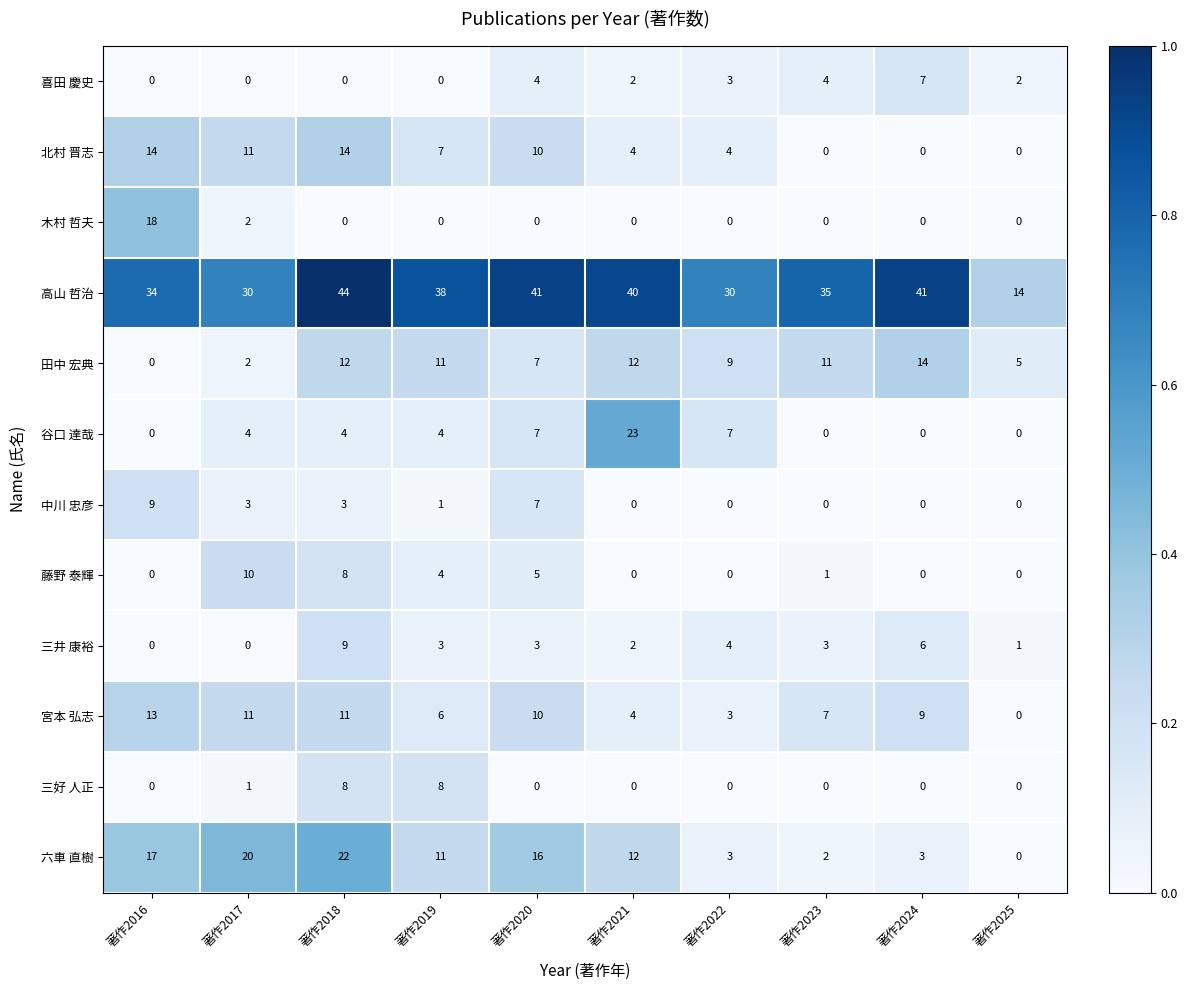

At which category is the sum across all series the highest?

著作2018